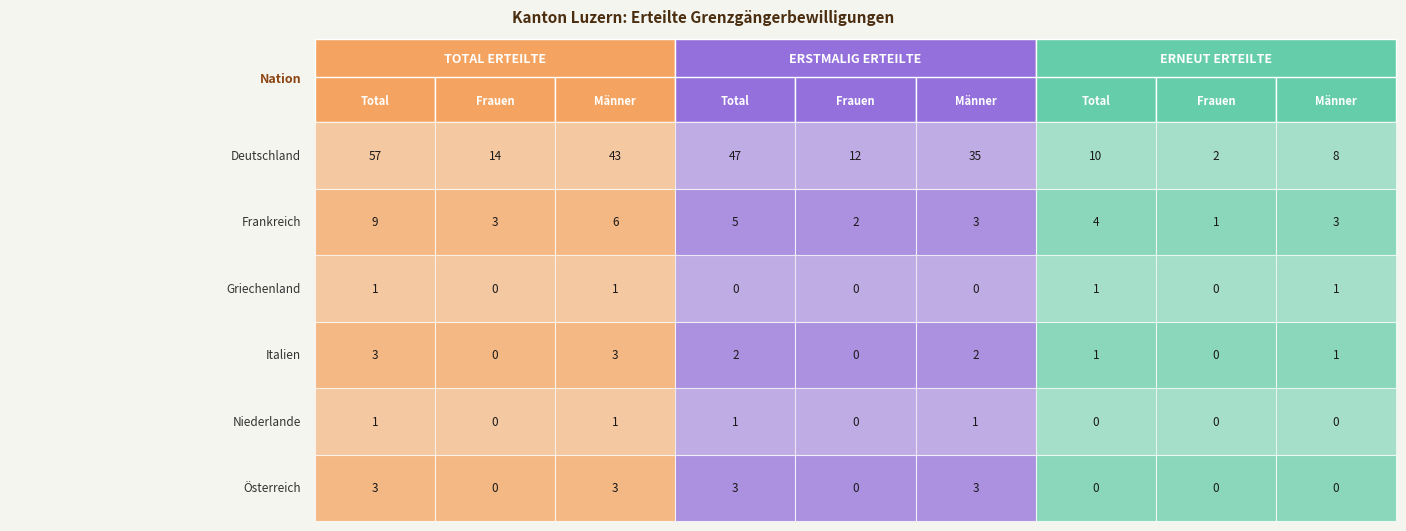

Rank the categories by Frankreich value from lowest to highest.

Frauen, Frauen, Frauen, Männer, Männer, Total, Total, Männer, Total